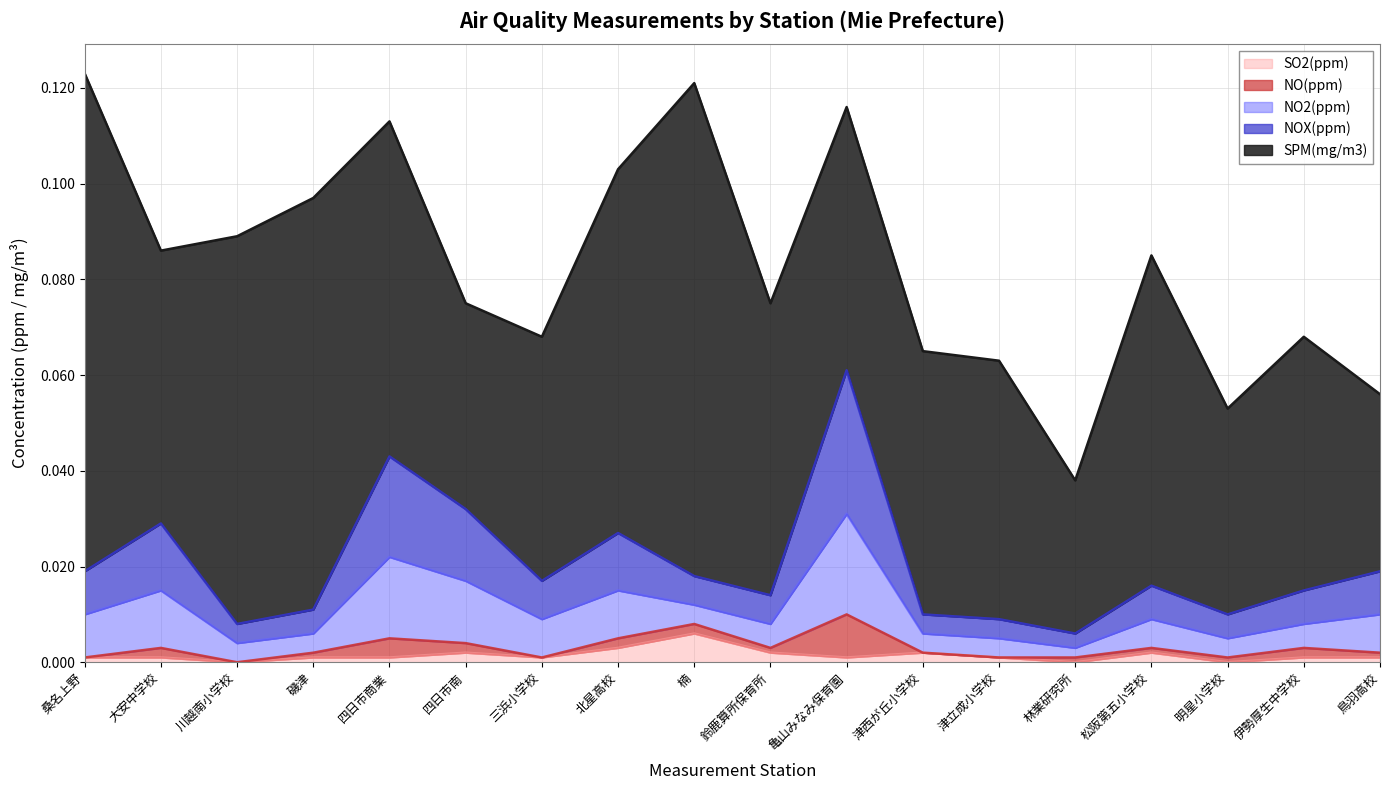

Reading left to right, transcribe all the data shown in this chart.

SPM(mg/m3): 桑名上野=0.1	大安中学校=0.1	川越南小学校=0.1	磯津=0.1	四日市商業=0.1	四日市南=0.0	三浜小学校=0.1	北星高校=0.1	楠=0.1	鈴鹿算所保育所=0.1	亀山みなみ保育園=0.1	津西が丘小学校=0.1	津立成小学校=0.1	林業研究所=0.0	松阪第五小学校=0.1	明星小学校=0.0	伊勢厚生中学校=0.1	鳥羽高校=0.0
NOX(ppm): 桑名上野=0.0	大安中学校=0.0	川越南小学校=0.0	磯津=0.0	四日市商業=0.0	四日市南=0.0	三浜小学校=0.0	北星高校=0.0	楠=0.0	鈴鹿算所保育所=0.0	亀山みなみ保育園=0.0	津西が丘小学校=0.0	津立成小学校=0.0	林業研究所=0.0	松阪第五小学校=0.0	明星小学校=0.0	伊勢厚生中学校=0.0	鳥羽高校=0.0
NO2(ppm): 桑名上野=0.0	大安中学校=0.0	川越南小学校=0.0	磯津=0.0	四日市商業=0.0	四日市南=0.0	三浜小学校=0.0	北星高校=0.0	楠=0.0	鈴鹿算所保育所=0.0	亀山みなみ保育園=0.0	津西が丘小学校=0.0	津立成小学校=0.0	林業研究所=0.0	松阪第五小学校=0.0	明星小学校=0.0	伊勢厚生中学校=0.0	鳥羽高校=0.0
NO(ppm): 桑名上野=0.0	大安中学校=0.0	川越南小学校=0.0	磯津=0.0	四日市商業=0.0	四日市南=0.0	三浜小学校=0.0	北星高校=0.0	楠=0.0	鈴鹿算所保育所=0.0	亀山みなみ保育園=0.0	津西が丘小学校=0.0	津立成小学校=0.0	林業研究所=0.0	松阪第五小学校=0.0	明星小学校=0.0	伊勢厚生中学校=0.0	鳥羽高校=0.0
SO2(ppm): 桑名上野=0.0	大安中学校=0.0	川越南小学校=0.0	磯津=0.0	四日市商業=0.0	四日市南=0.0	三浜小学校=0.0	北星高校=0.0	楠=0.0	鈴鹿算所保育所=0.0	亀山みなみ保育園=0.0	津西が丘小学校=0.0	津立成小学校=0.0	林業研究所=0.0	松阪第五小学校=0.0	明星小学校=0.0	伊勢厚生中学校=0.0	鳥羽高校=0.0